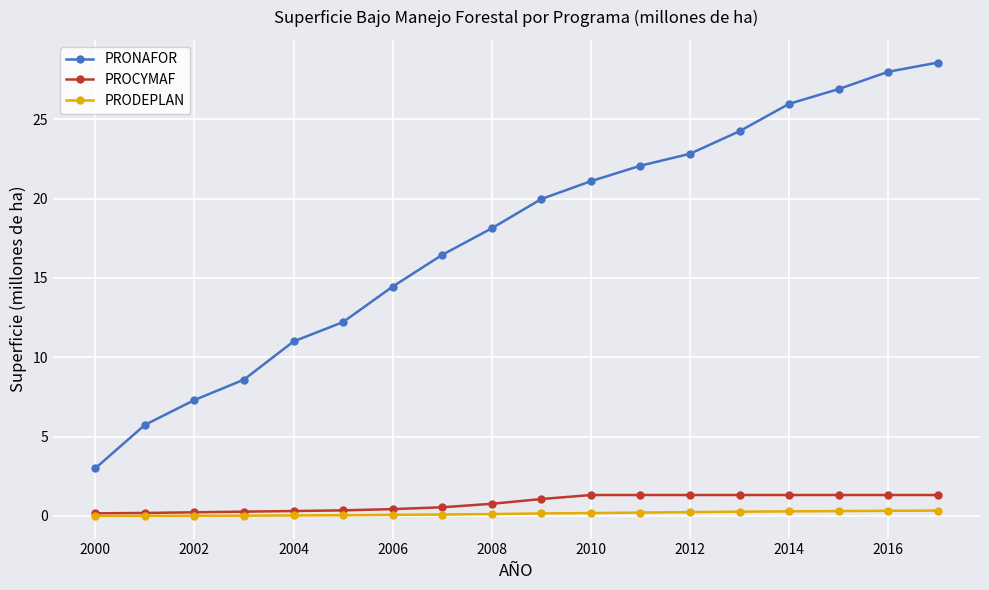

Which series has the widest spread of values?

PRONAFOR